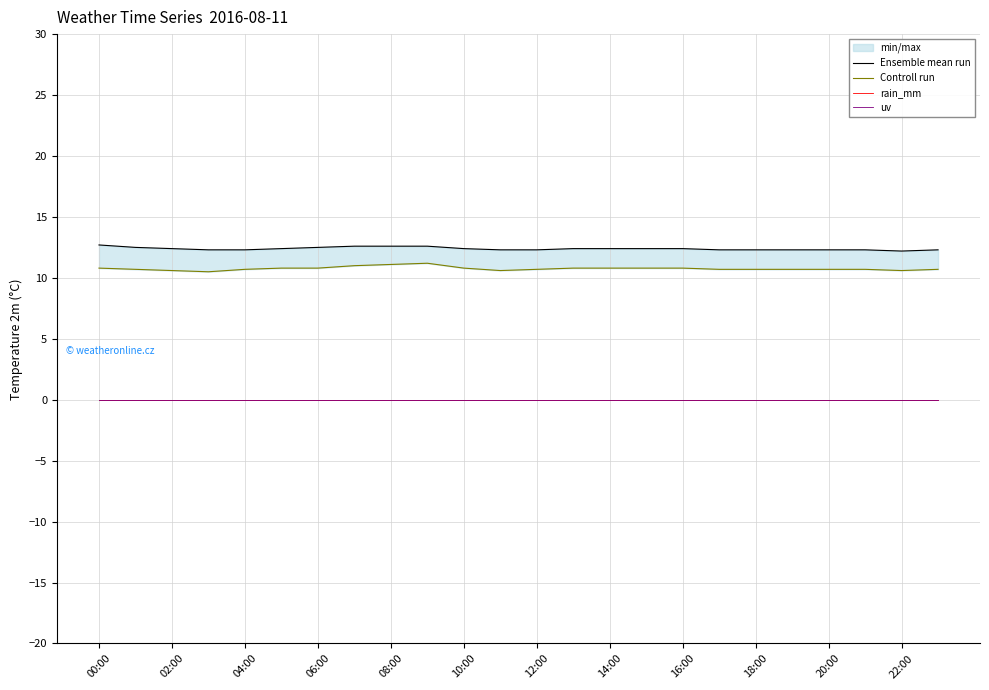

What is the label of the 1st point from the left?

00:00